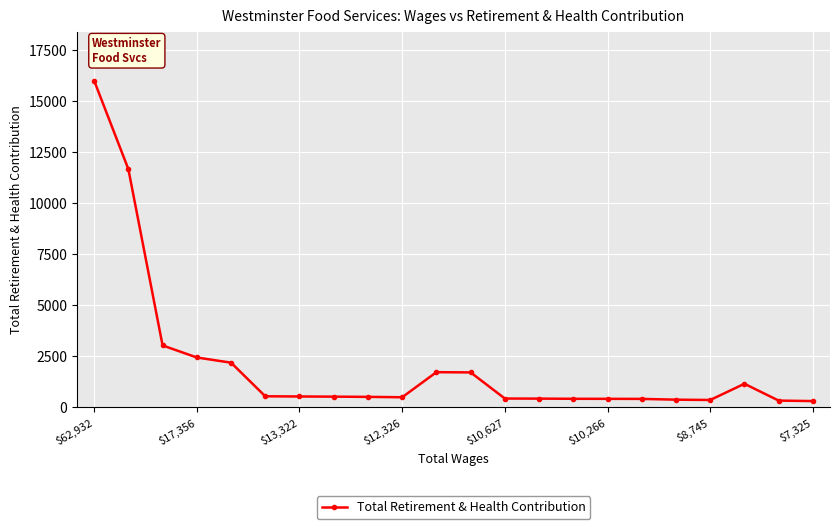

True or false: the data has more than 0 interior local peaks.

True